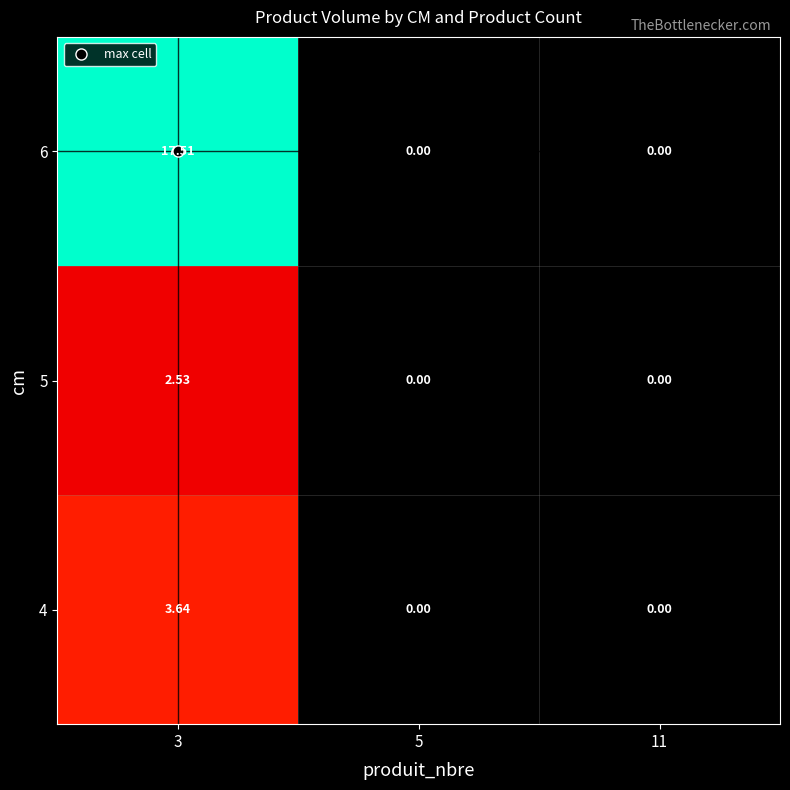

Which series has the largest range (max minus min)?

6